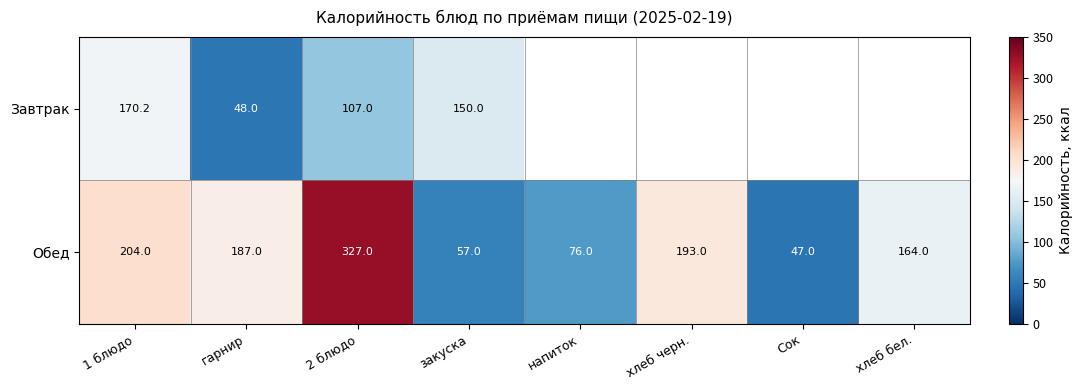

Where does the Обед series first go above 187?

1 блюдо